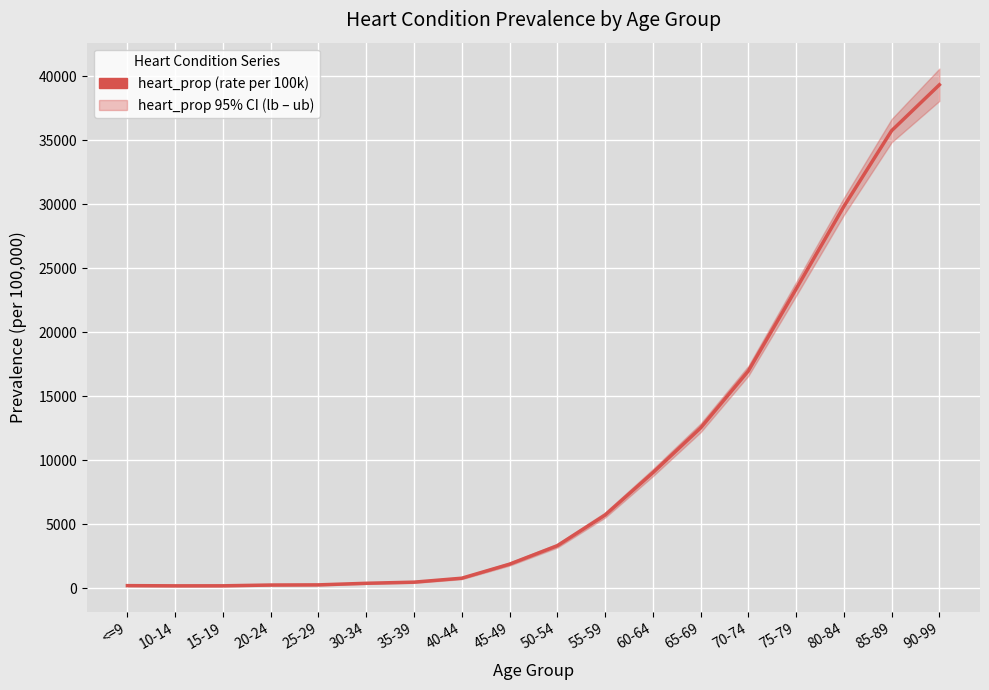

What is the greatest value displayed?

39349.6